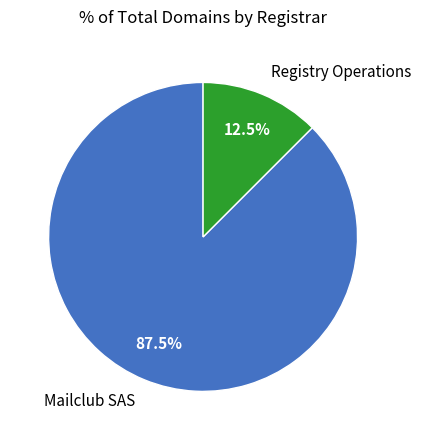

Approximately how many times larger is the value at Registry Operations compared to Mailclub SAS?

0.1